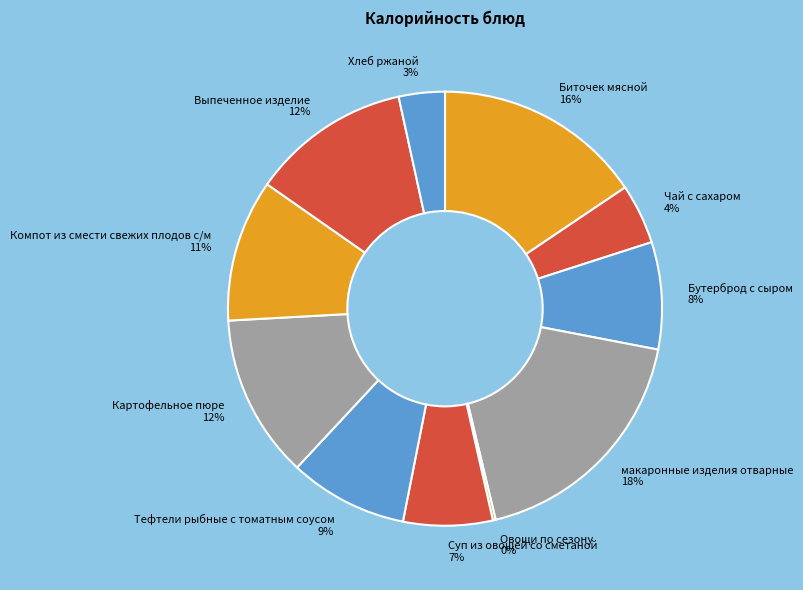

What is the largest slice in the pie chart?

макаронные изделия отварные